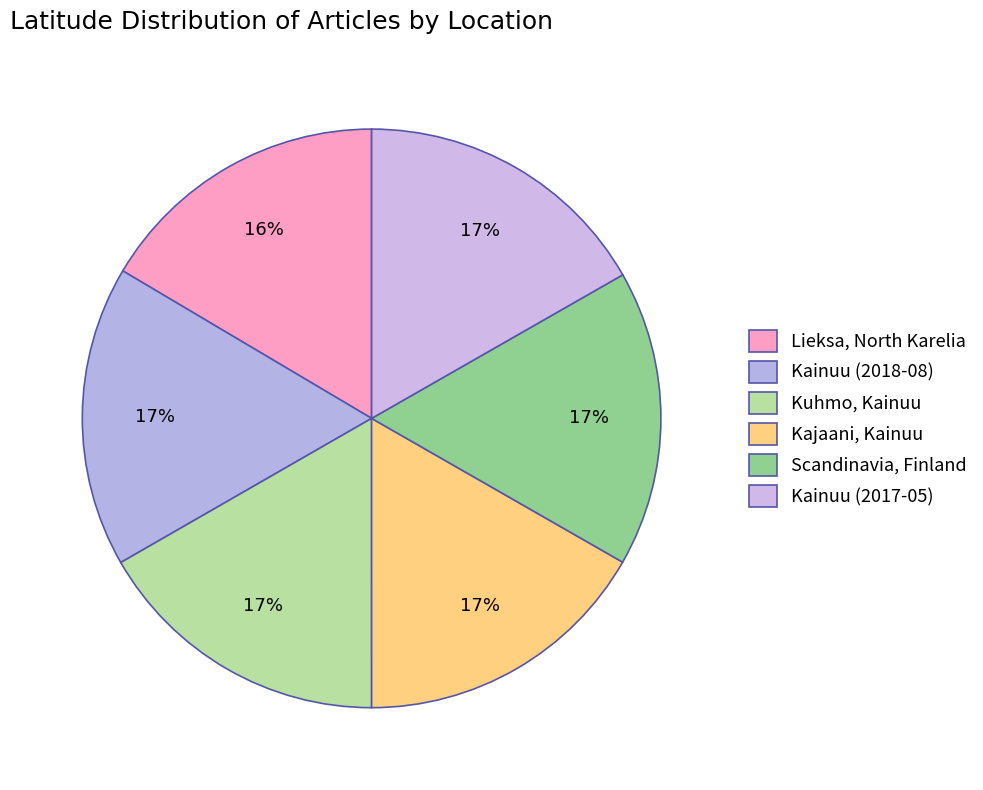

Count the number of slices in the pie.

6